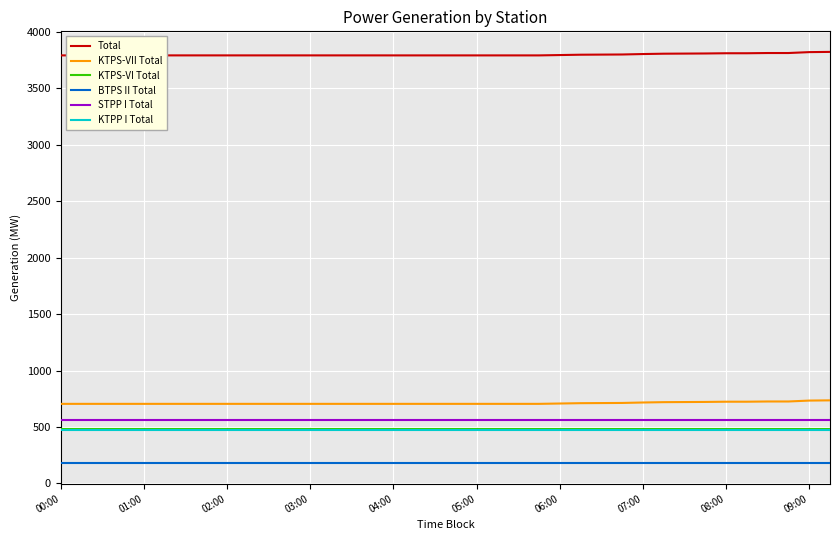

True or false: KTPP I Total and KTPS-VI Total intersect in this chart.

False